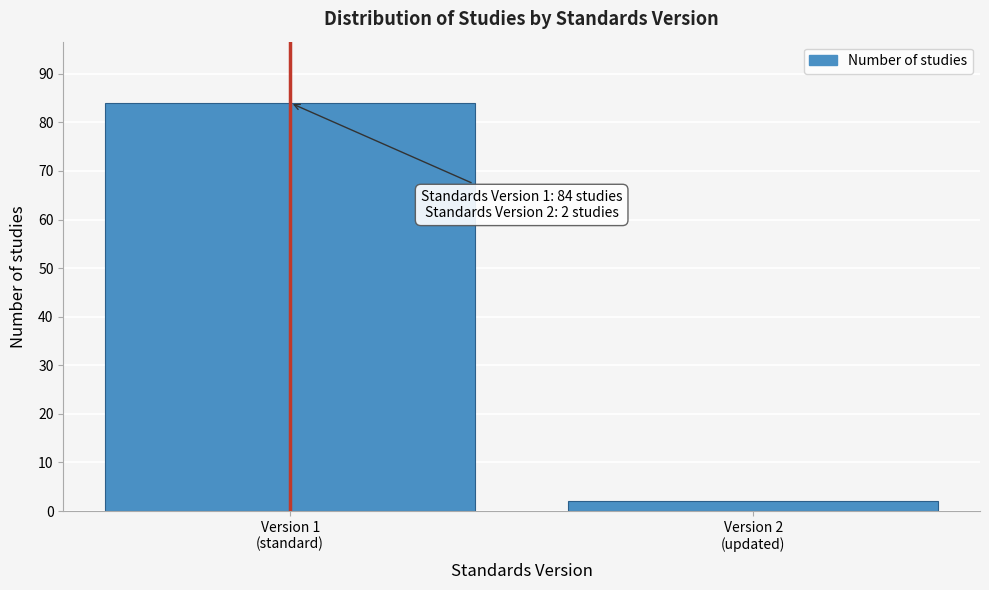

Reading left to right, transcribe all the data shown in this chart.

84	2